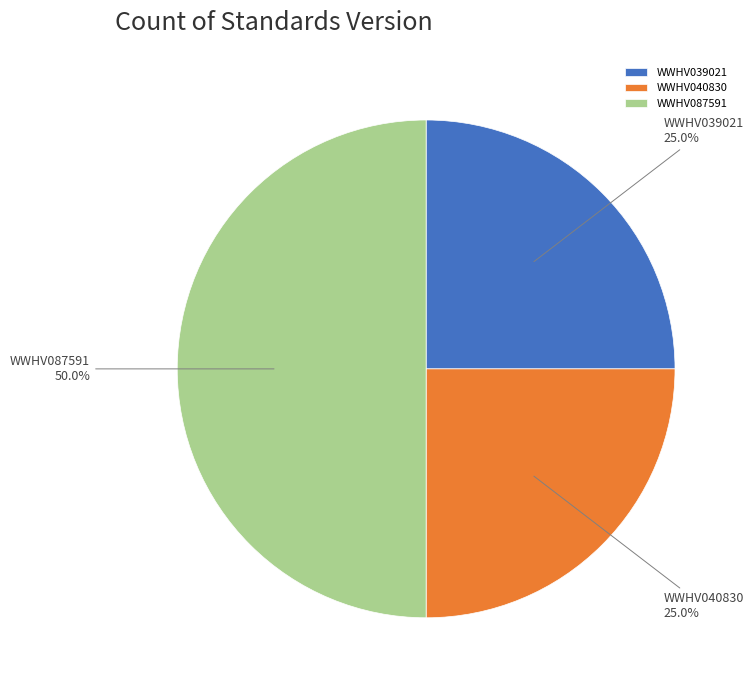

What portion of the pie excludes WWHV087591?

50.0%